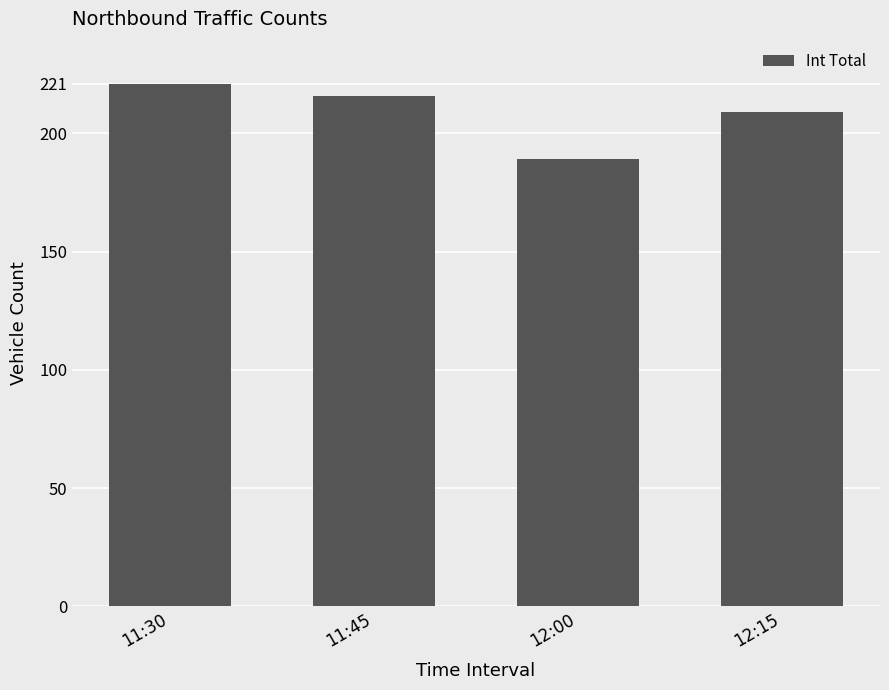

The value at 12:15 is 338. True or false?

False